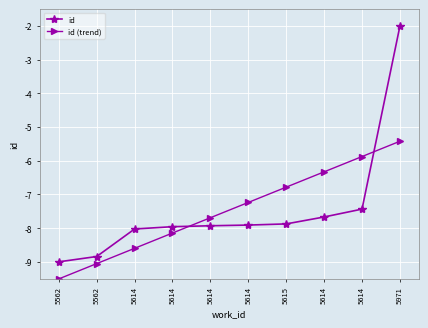

Reading right to left, extract all data points from this chart.

id: 5971=-2.0	5614=-7.4	5614=-7.7	5615=-7.9	5614=-7.9	5614=-7.9	5614=-8.0	5614=-8.0	5562=-8.8	5562=-9.0
id (trend): 5971=-5.4	5614=-5.9	5614=-6.3	5615=-6.8	5614=-7.2	5614=-7.7	5614=-8.1	5614=-8.6	5562=-9.1	5562=-9.5